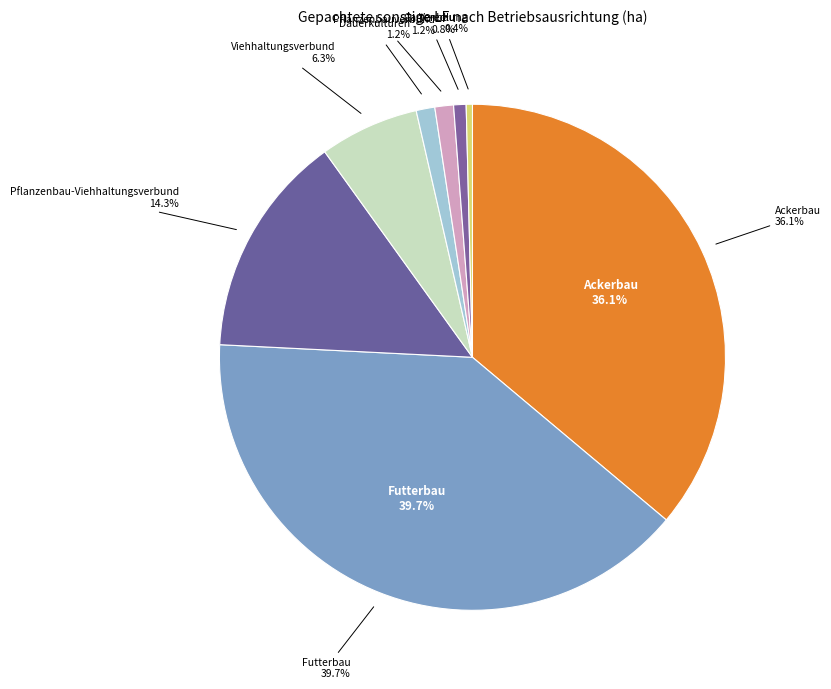

To the nearest percent, what percentage of the pie is Viehhaltungsverbund?

6%